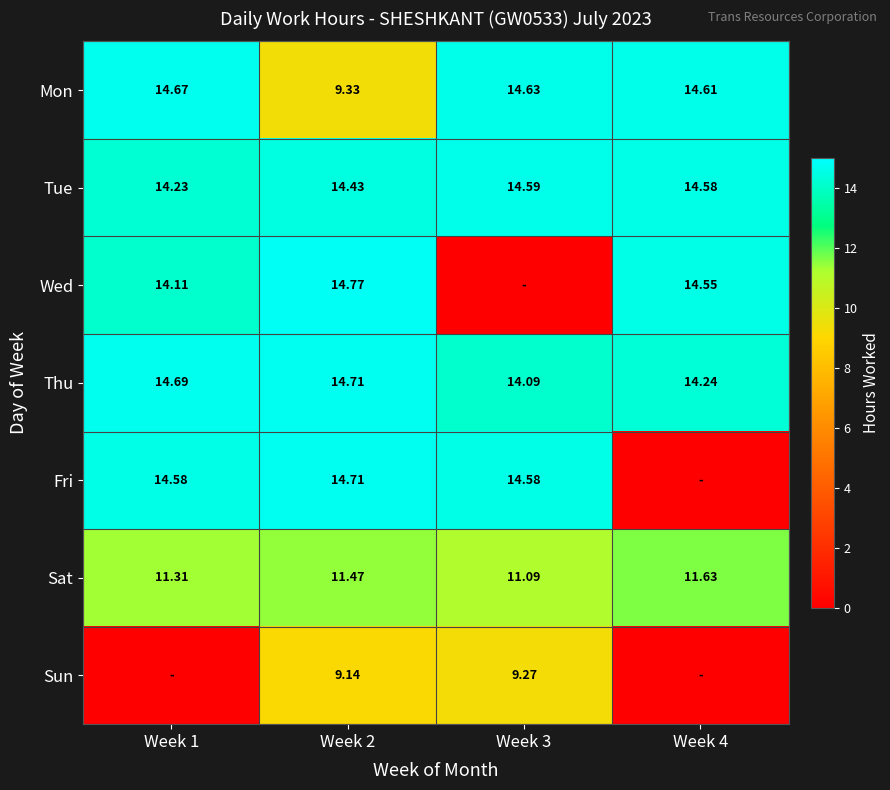

Is it true that Tue equals 9.4 at Week 1?

False